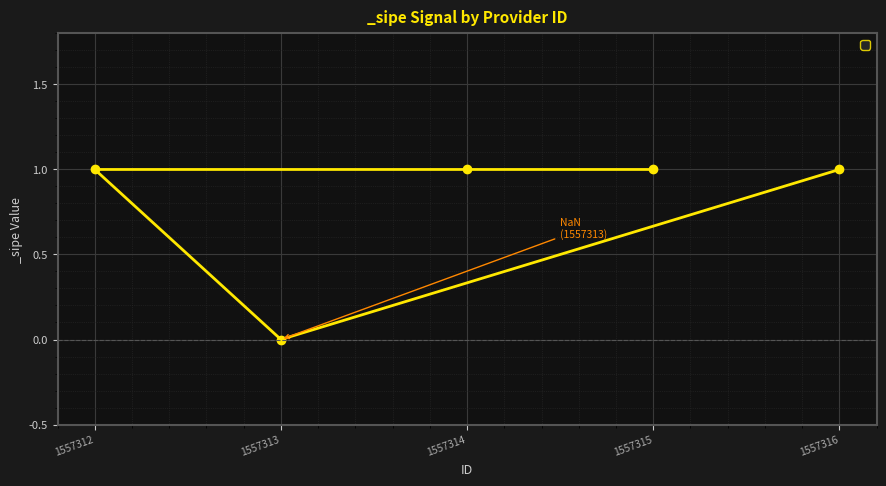

Rank the categories by value from highest to lowest.

1557315, 1557314, 1557312, 1557316, 1557313